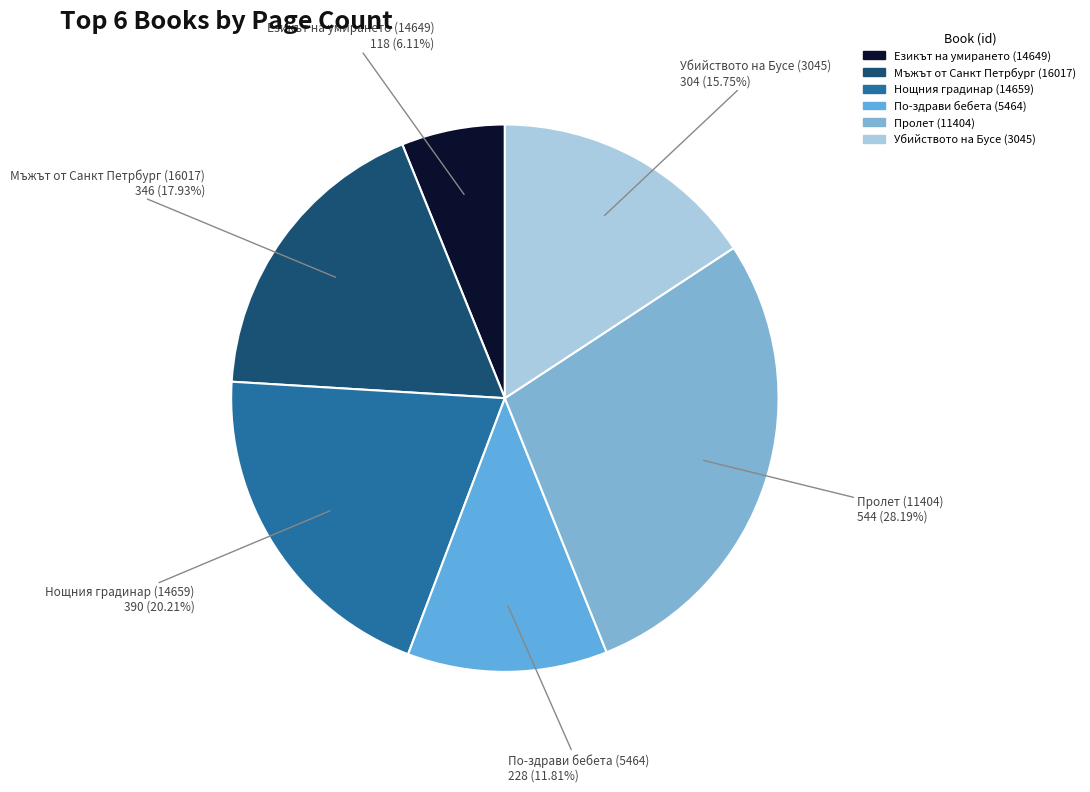

What percentage do Мъжът от Санкт Петрбург (16017) and Убийството на Бусе (3045) together represent?

33.7%